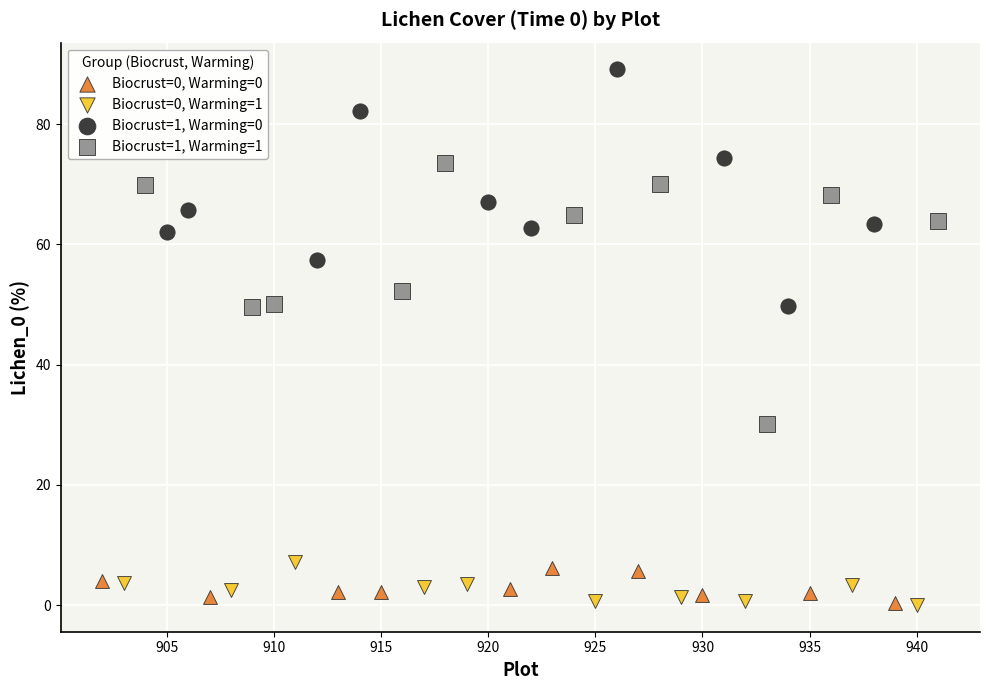

Which series has the largest Y range (max minus min)?

Biocrust=1, Warming=1